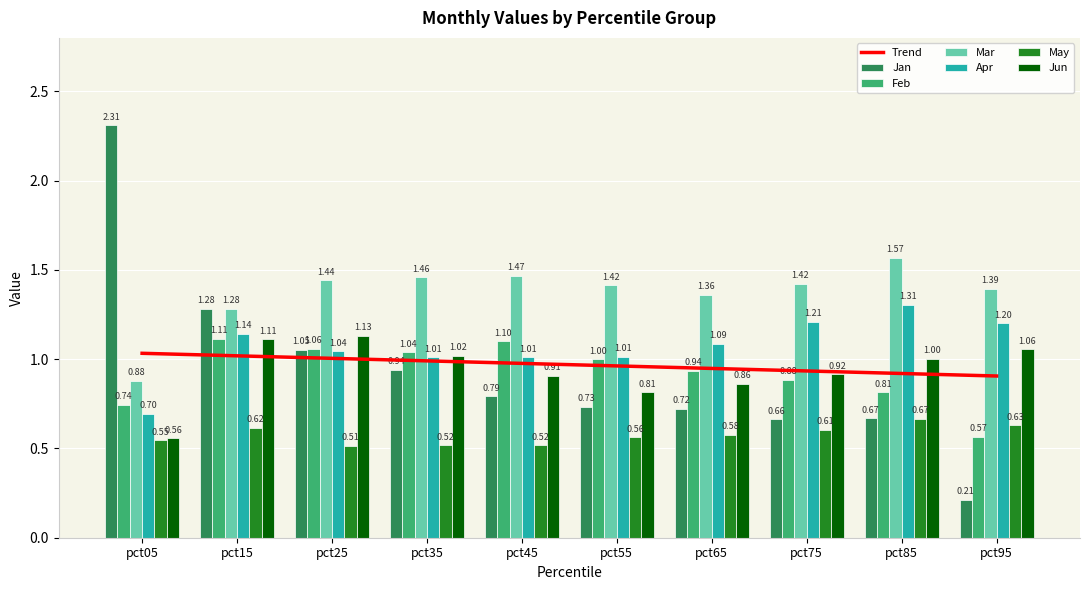

At which label does Apr first exceed 1?

pct15